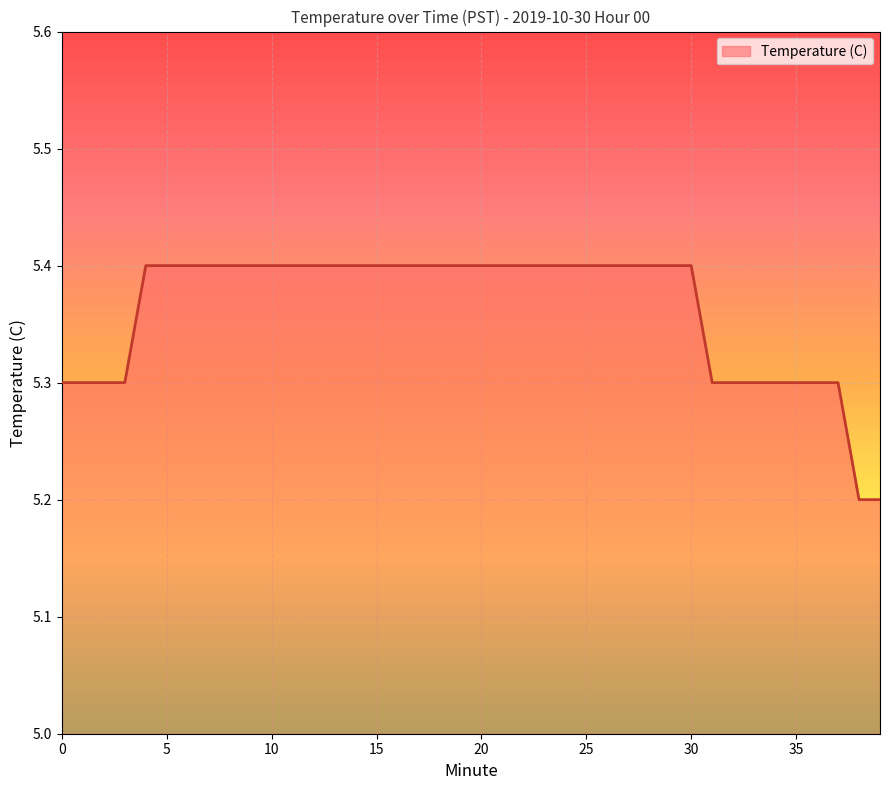

Reading left to right, list all the values displayed in this chart.

5.3	5.3	5.3	5.3	5.4	5.4	5.4	5.4	5.4	5.4	5.4	5.4	5.4	5.4	5.4	5.4	5.4	5.4	5.4	5.4	5.4	5.4	5.4	5.4	5.4	5.4	5.4	5.4	5.4	5.4	5.4	5.3	5.3	5.3	5.3	5.3	5.3	5.3	5.2	5.2